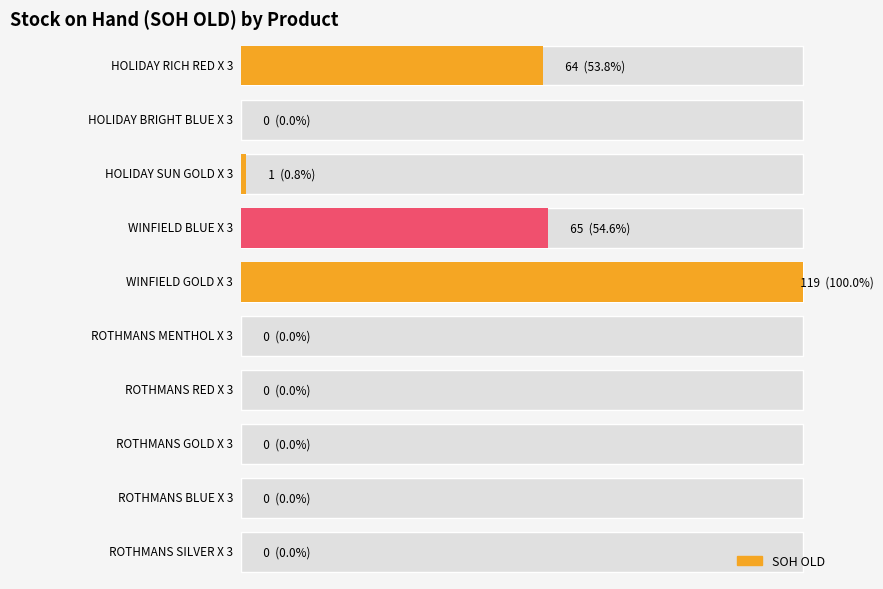

The value at ROTHMANS BLUE X 3 is 0. True or false?

True